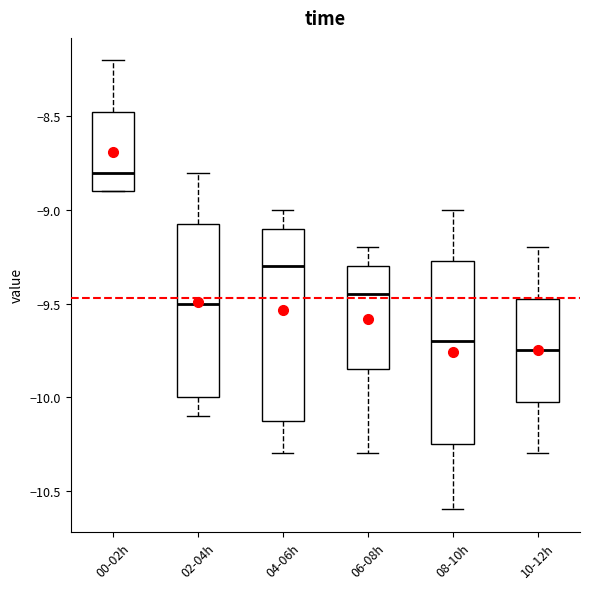

Reading left to right, read every box against the y-axis: the position of its median line, the range the box covers, and the ends of its whiskers. The values are not printed on the chart, so give them approximately, as read against the axis.

00-02h: median -8.80, box -8.90 to -8.45, whiskers -8.90 to -8.20
02-04h: median -9.50, box -10.00 to -9.05, whiskers -10.10 to -8.80
04-06h: median -9.30, box -10.10 to -9.10, whiskers -10.30 to -9.00
06-08h: median -9.45, box -9.85 to -9.30, whiskers -10.30 to -9.20
08-10h: median -9.70, box -10.25 to -9.25, whiskers -10.60 to -9.00
10-12h: median -9.75, box -10.00 to -9.45, whiskers -10.30 to -9.20